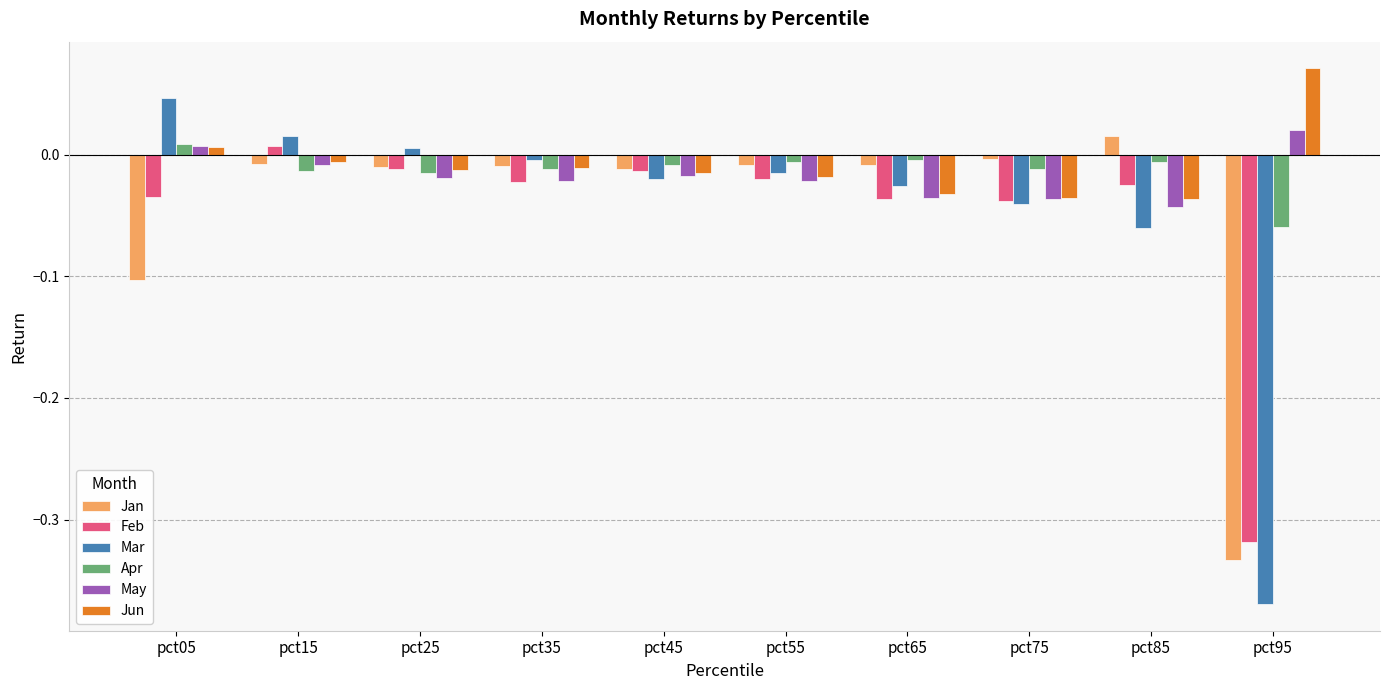

Are the bars grouped side by side (vs. stacked)?

Yes